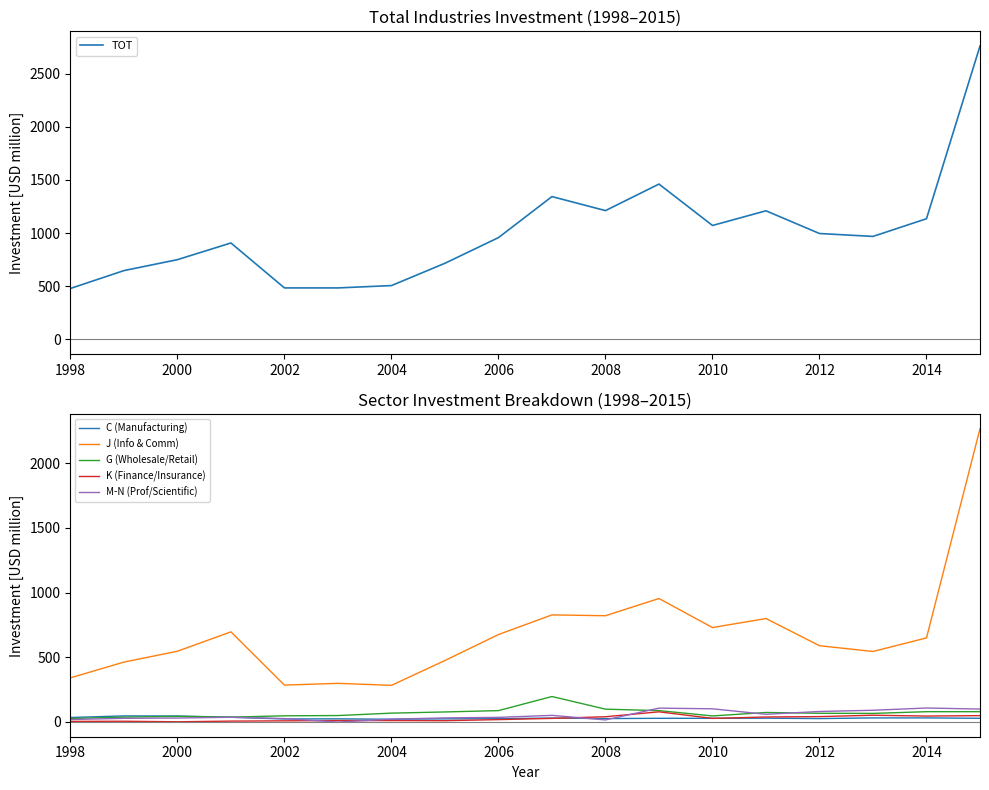

What is the sum of all K (Finance/Insurance) values?

471.8